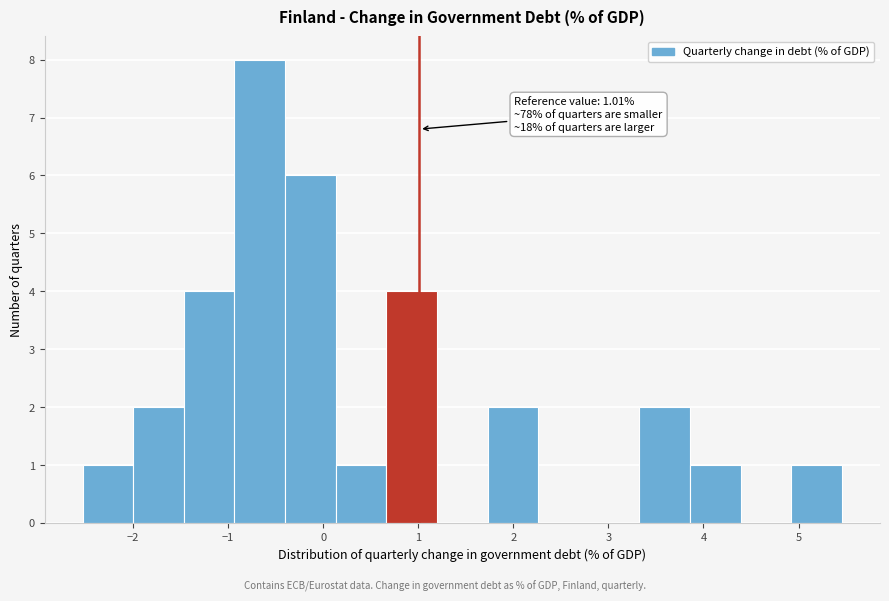

Which range on the x-axis has the tallest bar?

-0.9 to -0.4